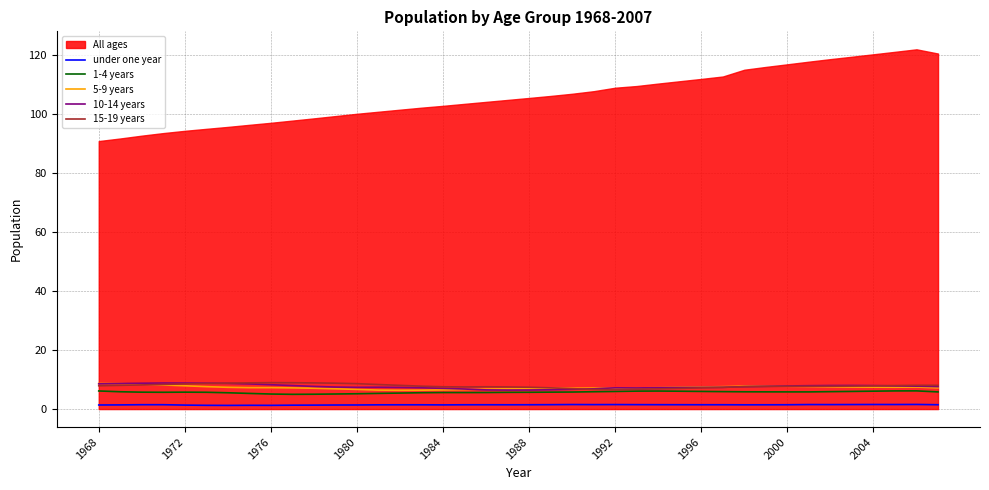

What is the minimum value for 10-14 years?

6.4